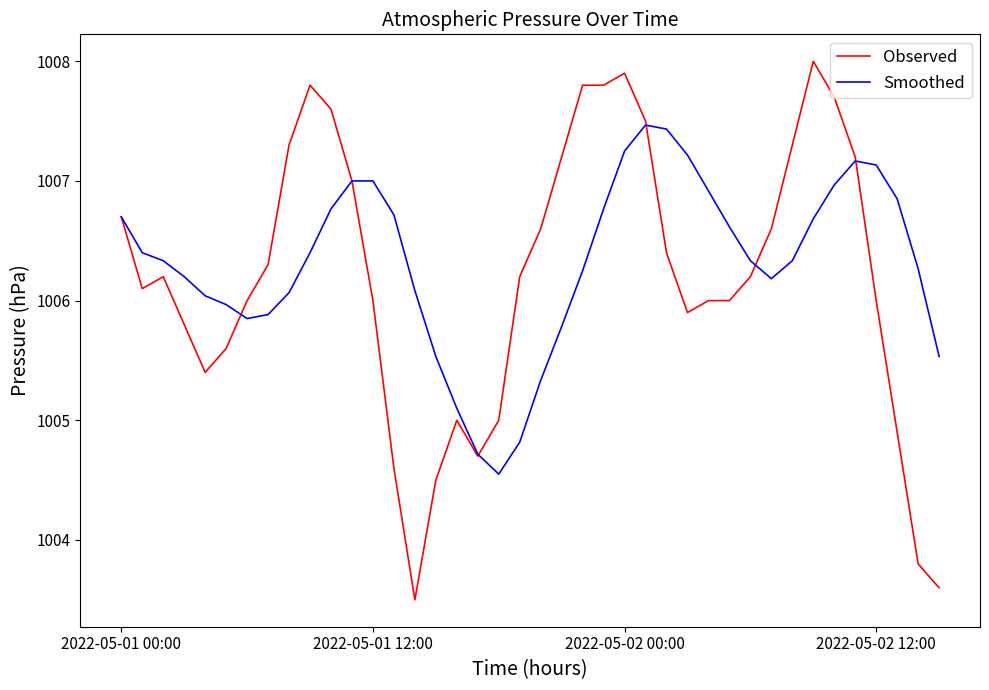

Which series has the widest spread of values?

Observed